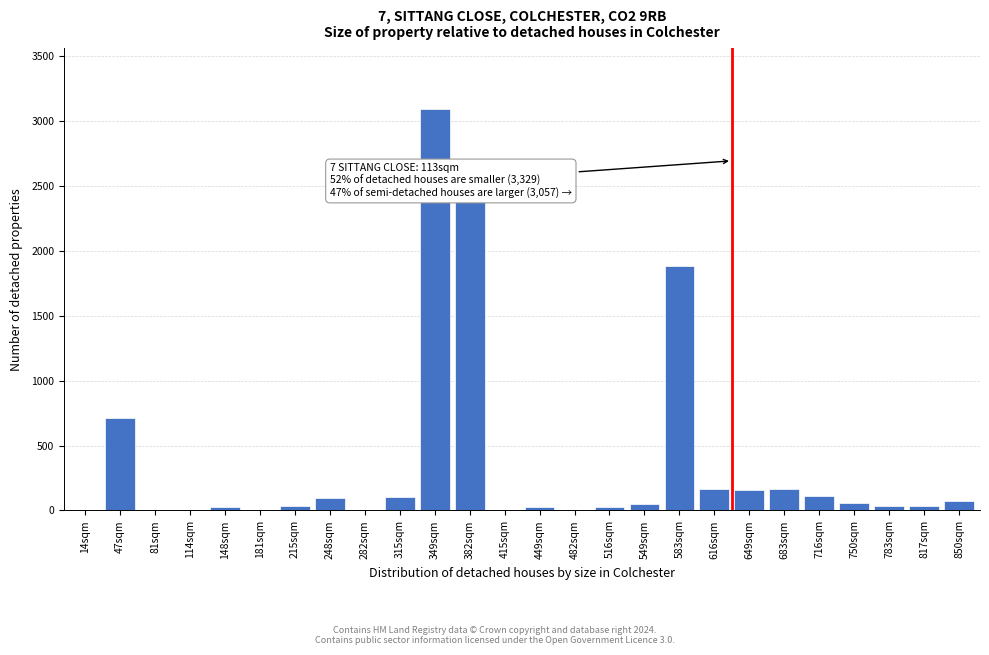

Which category has the highest value across all series?

349sqm